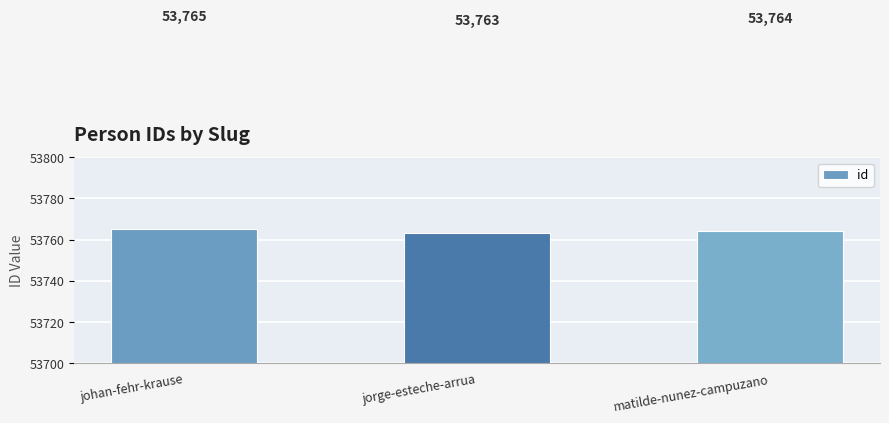

What is the difference between the maximum and minimum values?

2